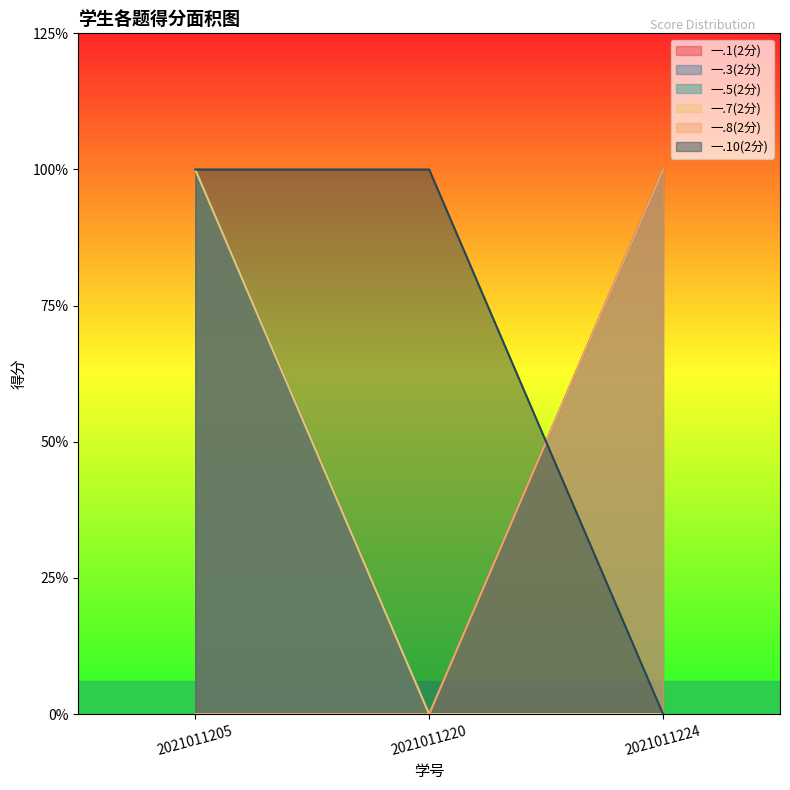

Where is 一.5(2分) nearest to the value 1?

2021011205